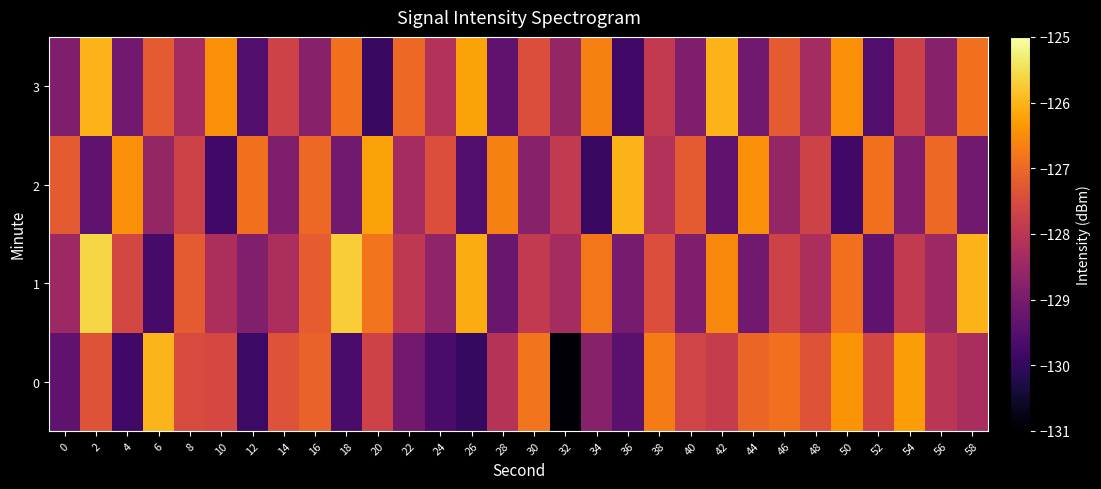

How many categories are shown in the chart?

30